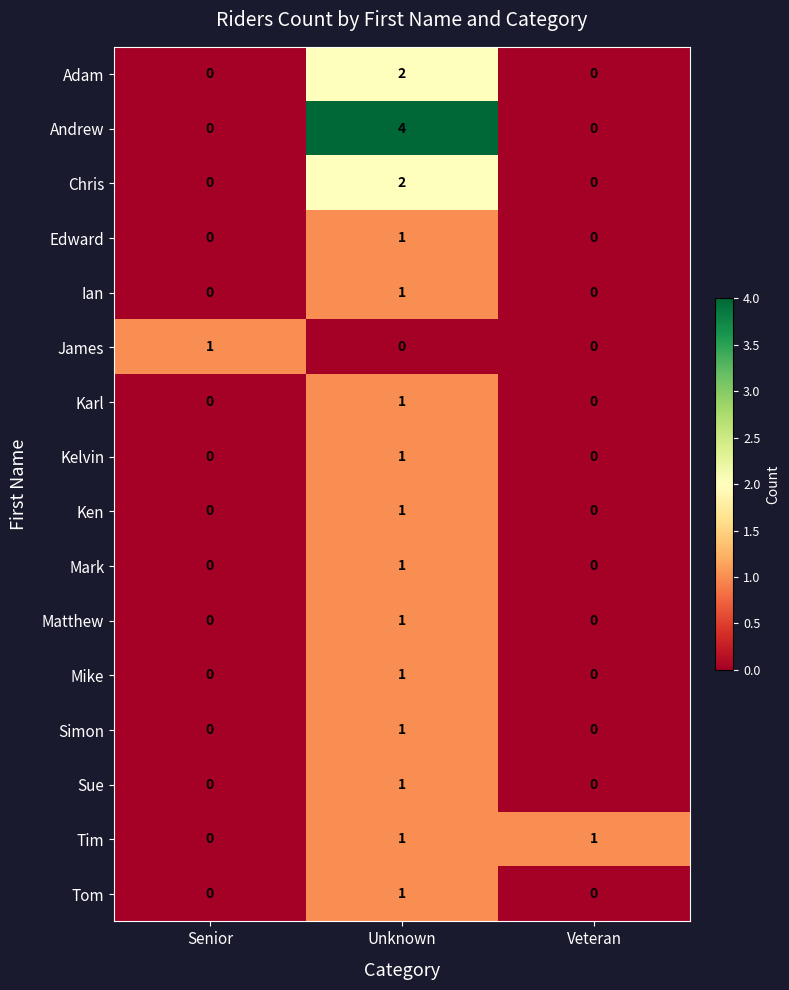

The Simon series shows 0 at Veteran. True or false?

True